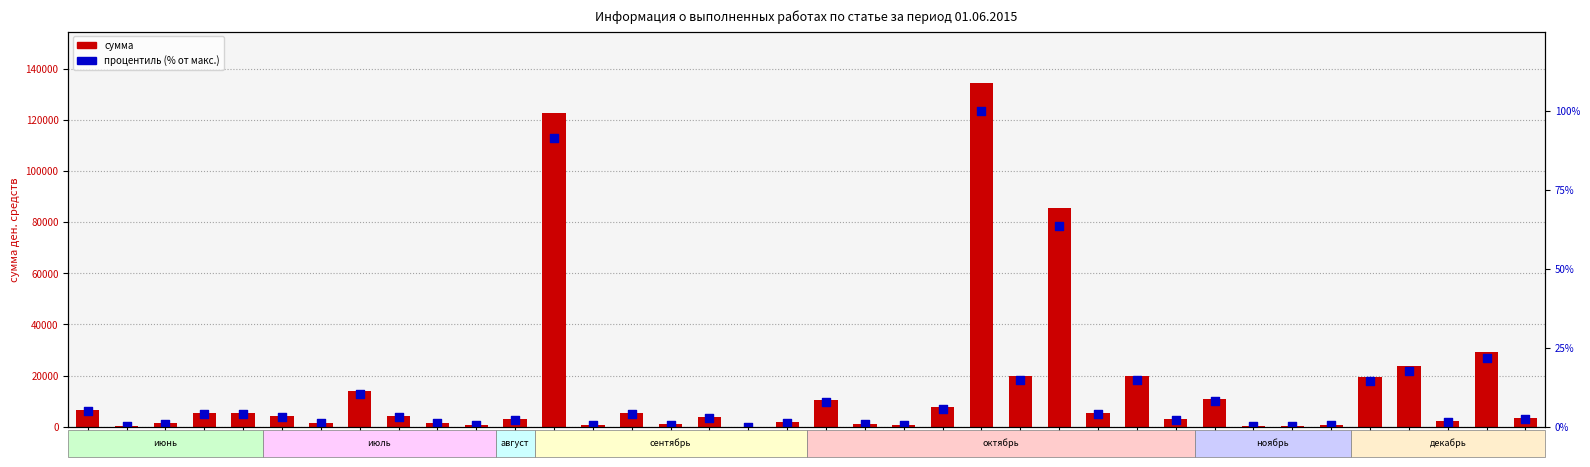

Is the value of сумма at 33 greater than the value of процентиль (% от макс.) at 2?

Yes